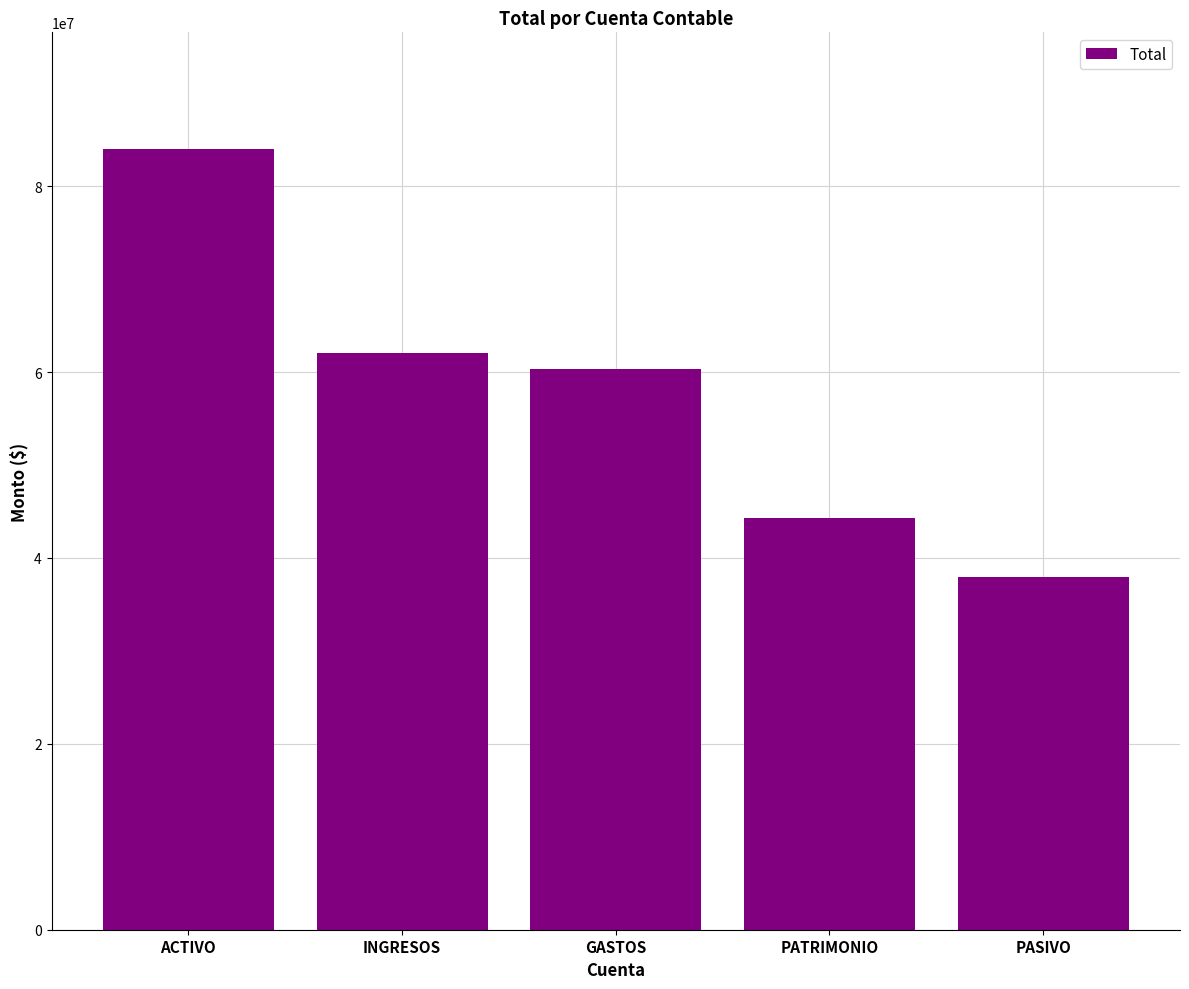

How many bars are there in total?

5